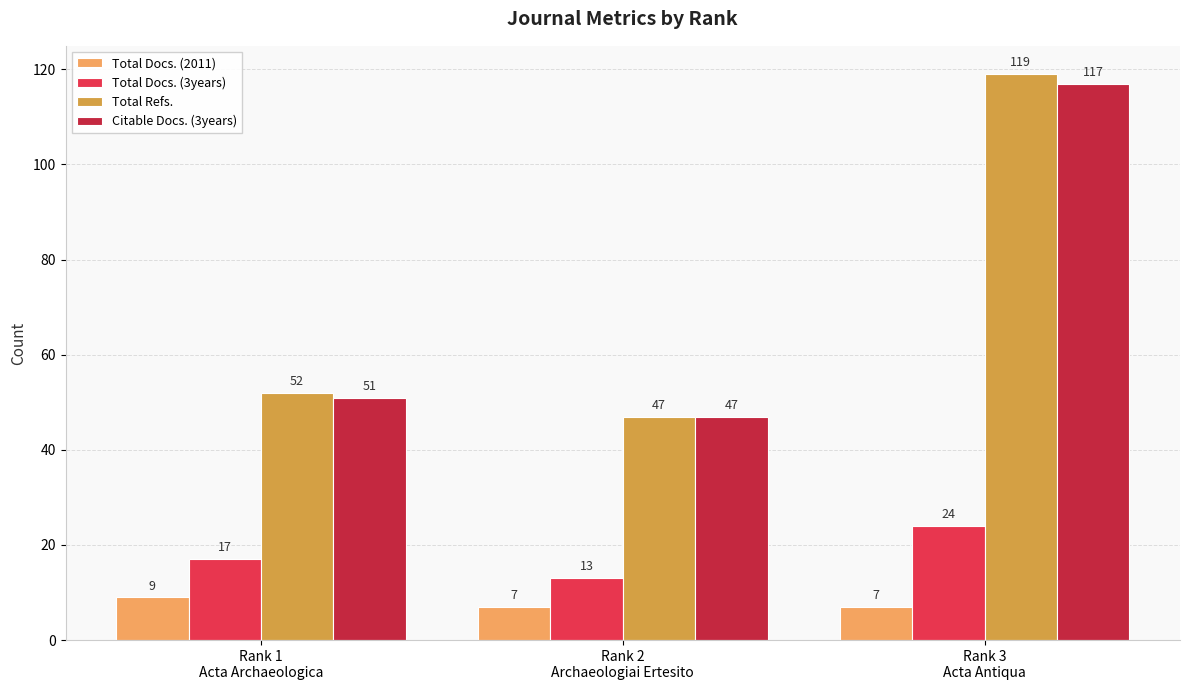

What is the highest value of the Total Docs. (2011) series?

9